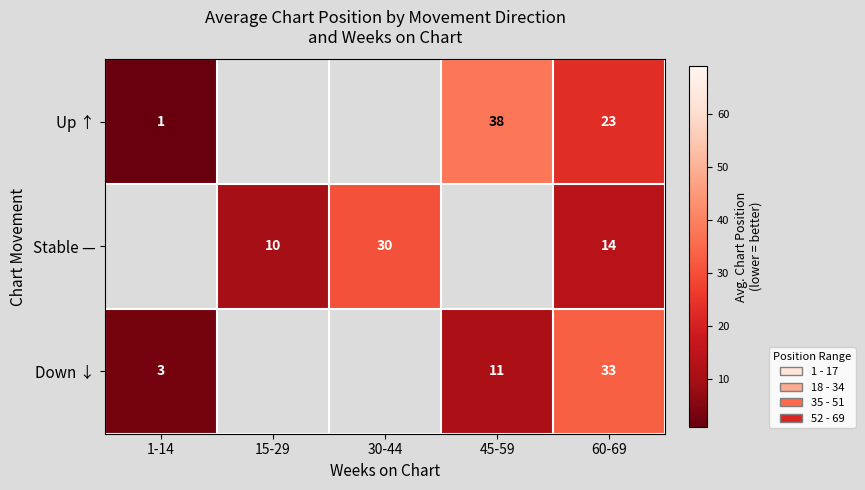

The value of Up ↑ at 1-14 is 0.4. True or false?

False